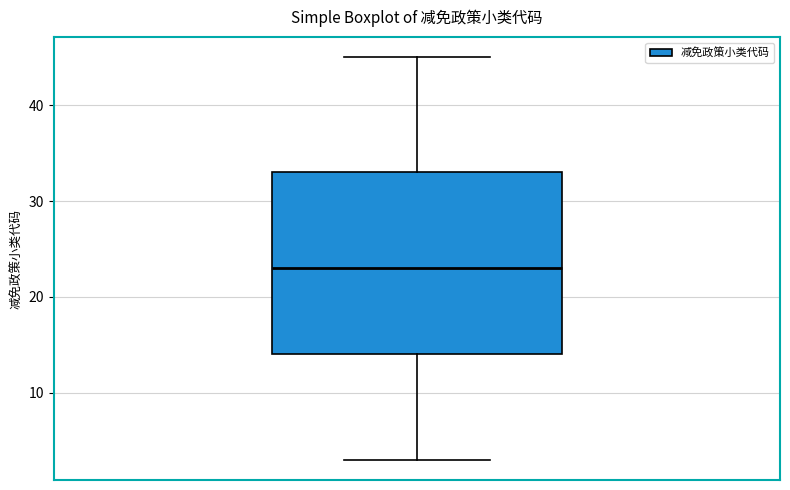

Read this box plot against the y-axis: the position of the median line, the range covered by the box, and the ends of both whiskers. The values are not printed on the chart, so give them approximately, as read against the axis.

median 23, box 14 to 33, whiskers 3 to 45